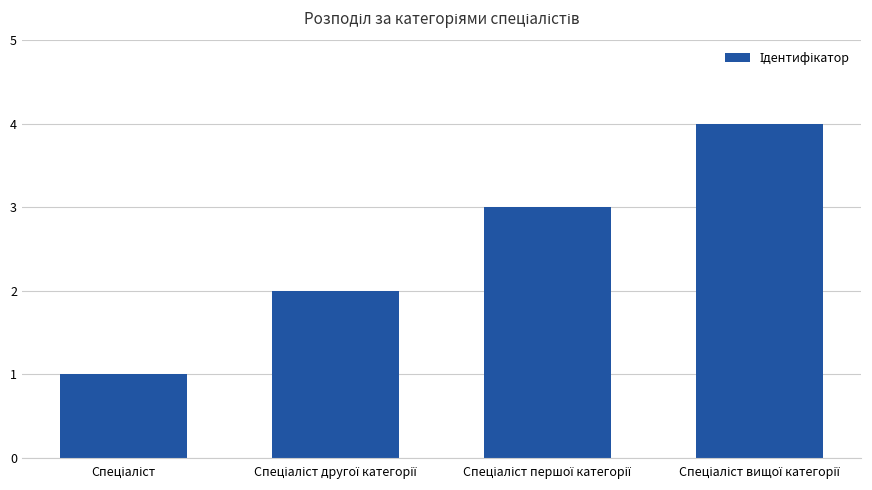

What is the difference between the maximum and minimum values?

3